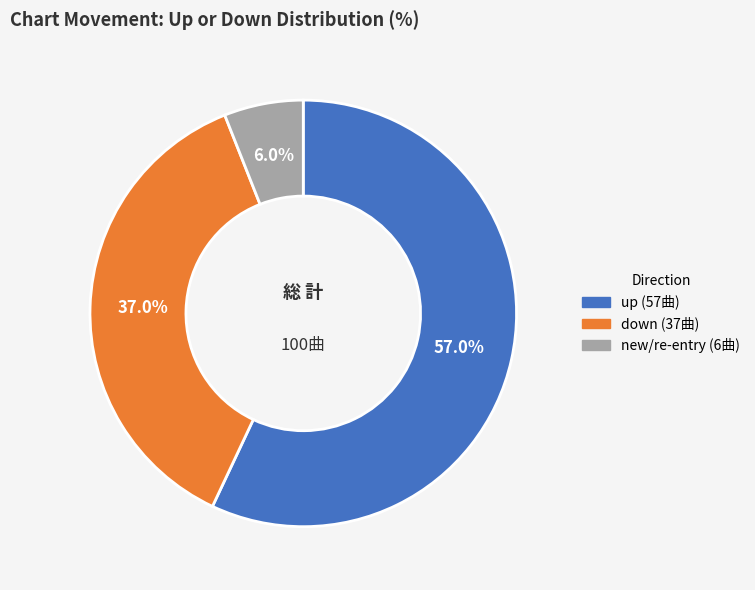

Is there any slice that represents more than half of the pie?

Yes